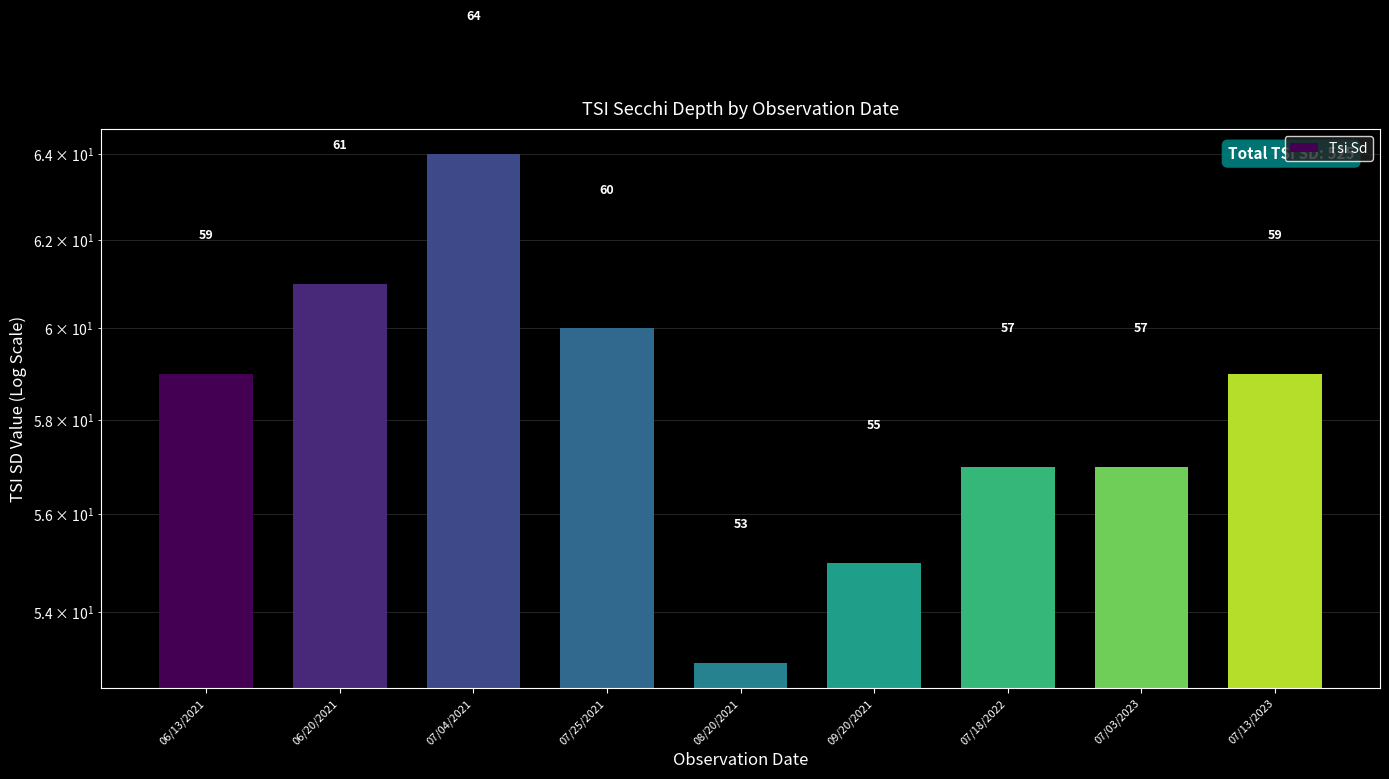

What is the label of the 3rd bar from the right?

07/18/2022